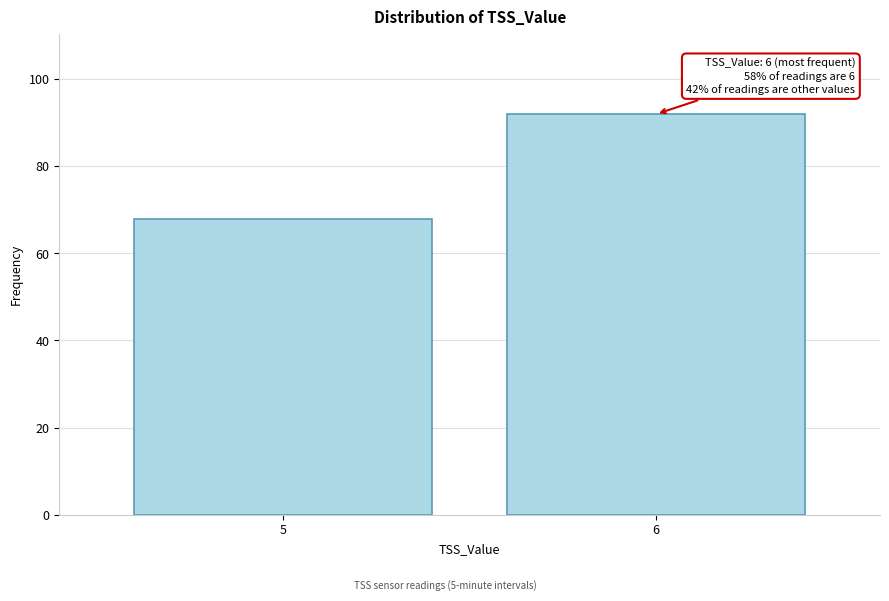

Reading left to right, list all the values displayed in this chart.

68	92